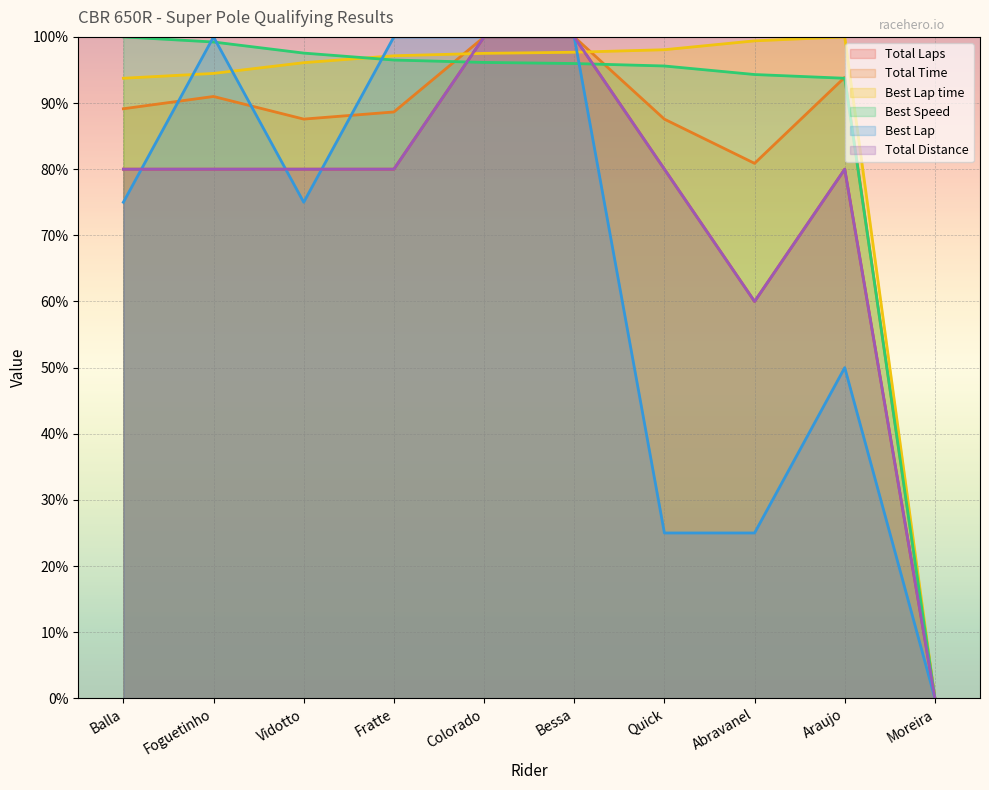

At which category does Total Laps reach its first local valley?

Abravanel